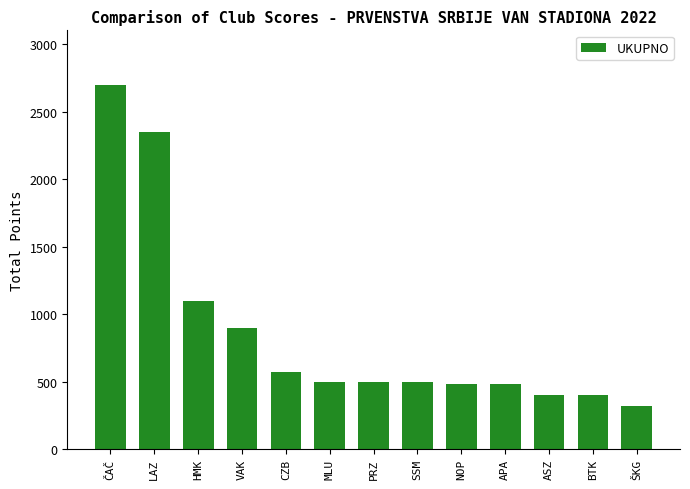

Reading left to right, what are all the values shown in this chart?

ČAČ=2700	LAZ=2350	HMK=1100	VAK=900	CZB=570	MLU=500	PRZ=500	SSM=500	NOP=480	APA=480	ASZ=400	BTK=400	ŠKG=320